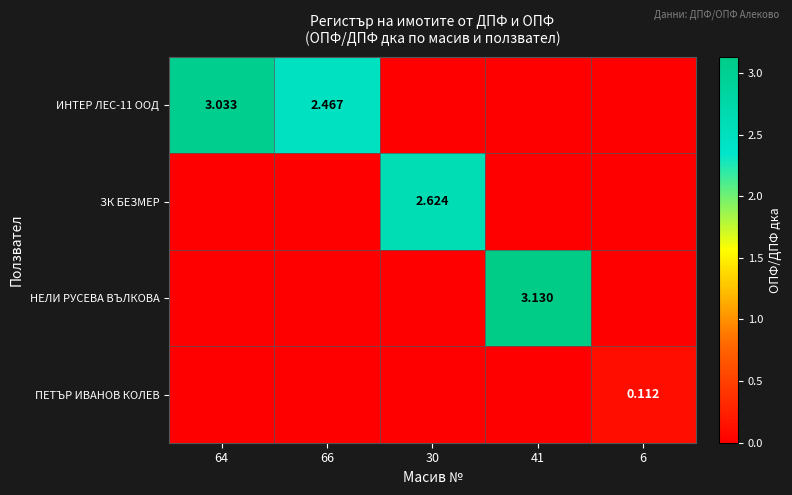

At how many categories does at least one series exceed 0?

5